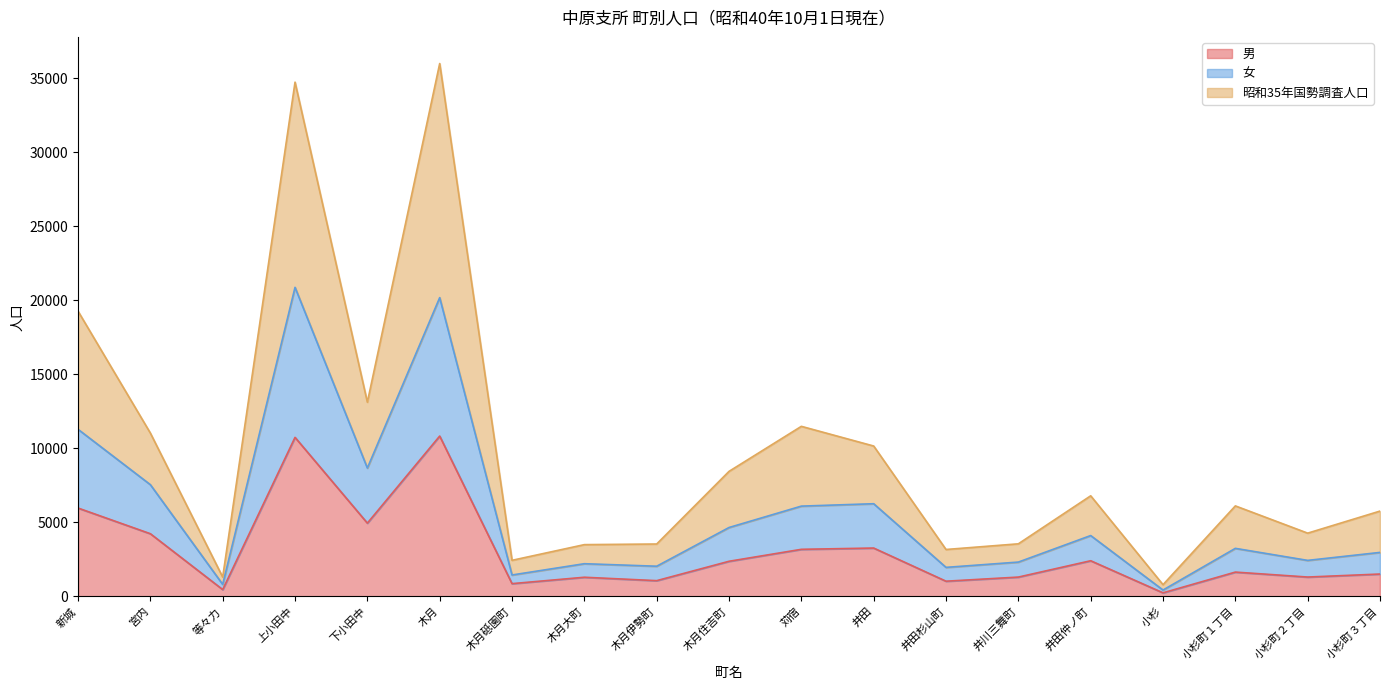

True or false: 昭和35年国勢調査人口 and 女 intersect in this chart.

False